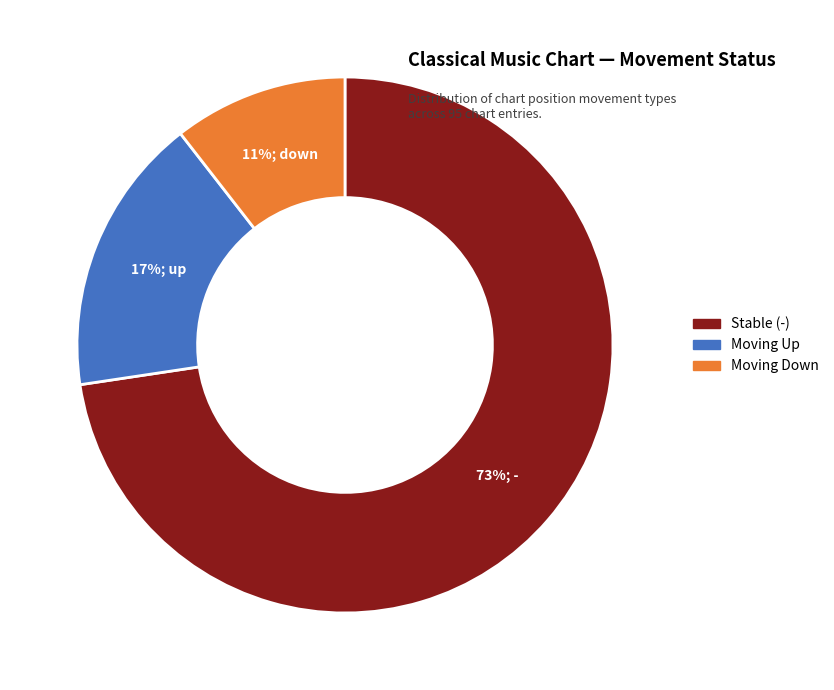

Which slice represents more than half of the pie?

Stable (-)